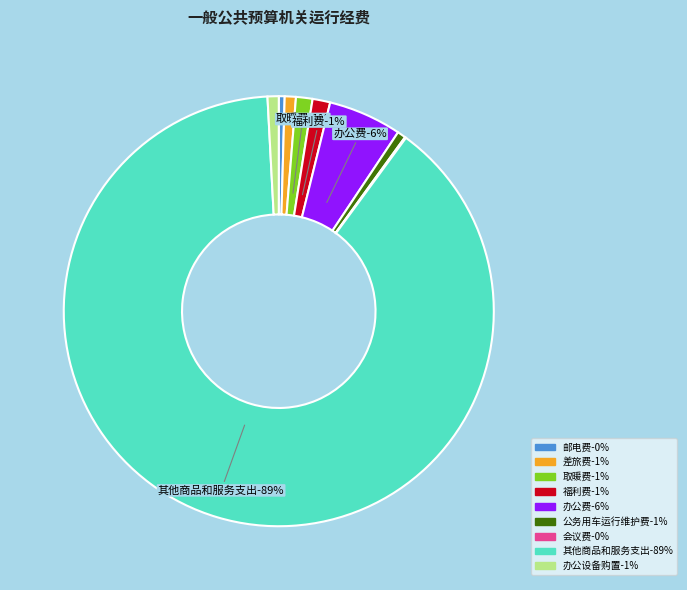

The 办公设备购置 slice represents 11% of the pie. True or false?

False